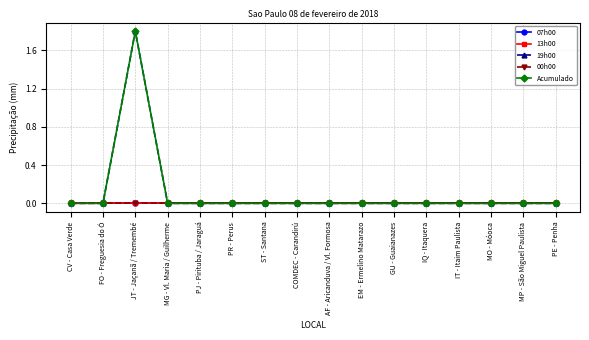

Reading right to left, what are all the values shown in this chart?

07h00: PE - Penha=0.0	MP - São Miguel Paulista=0.0	MO - Móoca=0.0	IT - Itaim Paulista=0.0	IQ - Itaquera=0.0	GU - Guaianazes=0.0	EM - Ermelino Matarazo=0.0	AF - Aricanduva / Vl. Formosa=0.0	COMDEC - Carandirú=0.0	ST - Santana=0.0	PR - Perus=0.0	PJ - Pirituba / Jaraguá=0.0	MG - Vl. Maria / Guilherme=0.0	JT - Jaçanã / Tremembé=0.0	FO - Freguesia do Ó=0.0	CV - Casa Verde=0.0
13h00: PE - Penha=0.0	MP - São Miguel Paulista=0.0	MO - Móoca=0.0	IT - Itaim Paulista=0.0	IQ - Itaquera=0.0	GU - Guaianazes=0.0	EM - Ermelino Matarazo=0.0	AF - Aricanduva / Vl. Formosa=0.0	COMDEC - Carandirú=0.0	ST - Santana=0.0	PR - Perus=0.0	PJ - Pirituba / Jaraguá=0.0	MG - Vl. Maria / Guilherme=0.0	JT - Jaçanã / Tremembé=0.0	FO - Freguesia do Ó=0.0	CV - Casa Verde=0.0
19h00: PE - Penha=0.0	MP - São Miguel Paulista=0.0	MO - Móoca=0.0	IT - Itaim Paulista=0.0	IQ - Itaquera=0.0	GU - Guaianazes=0.0	EM - Ermelino Matarazo=0.0	AF - Aricanduva / Vl. Formosa=0.0	COMDEC - Carandirú=0.0	ST - Santana=0.0	PR - Perus=0.0	PJ - Pirituba / Jaraguá=0.0	MG - Vl. Maria / Guilherme=0.0	JT - Jaçanã / Tremembé=1.8	FO - Freguesia do Ó=0.0	CV - Casa Verde=0.0
00h00: PE - Penha=0.0	MP - São Miguel Paulista=0.0	MO - Móoca=0.0	IT - Itaim Paulista=0.0	IQ - Itaquera=0.0	GU - Guaianazes=0.0	EM - Ermelino Matarazo=0.0	AF - Aricanduva / Vl. Formosa=0.0	COMDEC - Carandirú=0.0	ST - Santana=0.0	PR - Perus=0.0	PJ - Pirituba / Jaraguá=0.0	MG - Vl. Maria / Guilherme=0.0	JT - Jaçanã / Tremembé=0.0	FO - Freguesia do Ó=0.0	CV - Casa Verde=0.0
Acumulado: PE - Penha=0.0	MP - São Miguel Paulista=0.0	MO - Móoca=0.0	IT - Itaim Paulista=0.0	IQ - Itaquera=0.0	GU - Guaianazes=0.0	EM - Ermelino Matarazo=0.0	AF - Aricanduva / Vl. Formosa=0.0	COMDEC - Carandirú=0.0	ST - Santana=0.0	PR - Perus=0.0	PJ - Pirituba / Jaraguá=0.0	MG - Vl. Maria / Guilherme=0.0	JT - Jaçanã / Tremembé=1.8	FO - Freguesia do Ó=0.0	CV - Casa Verde=0.0